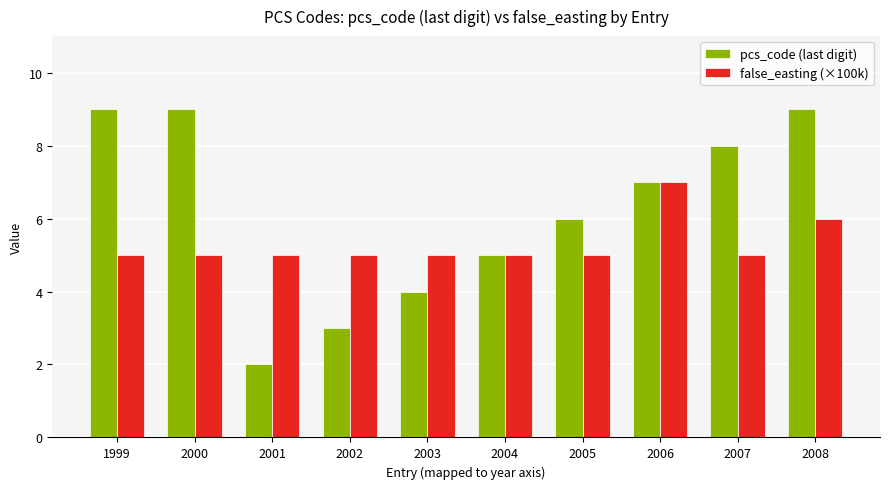

How many bars are there in each group?

2